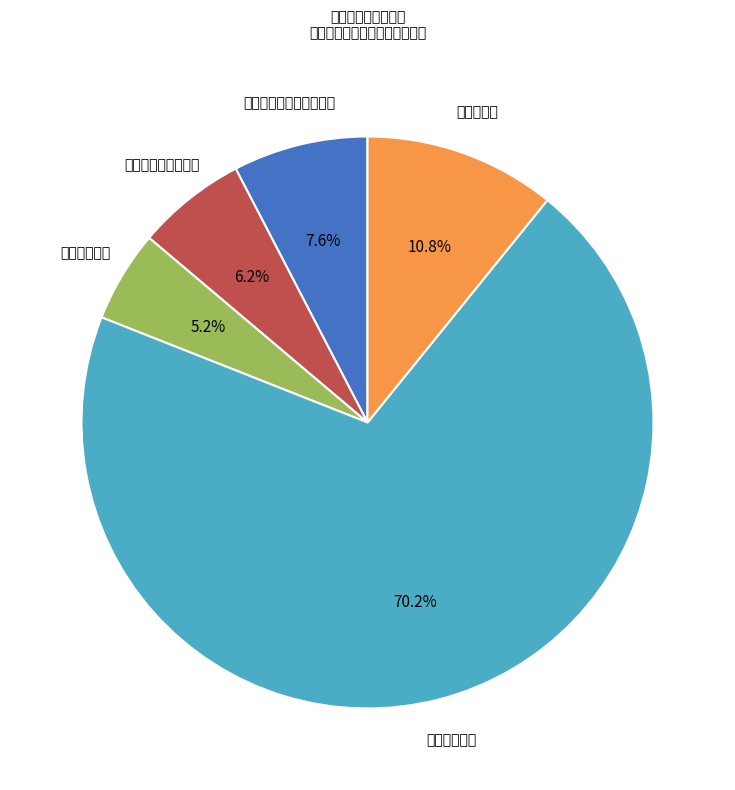

To the nearest percent, what is the average slice percentage?

20%